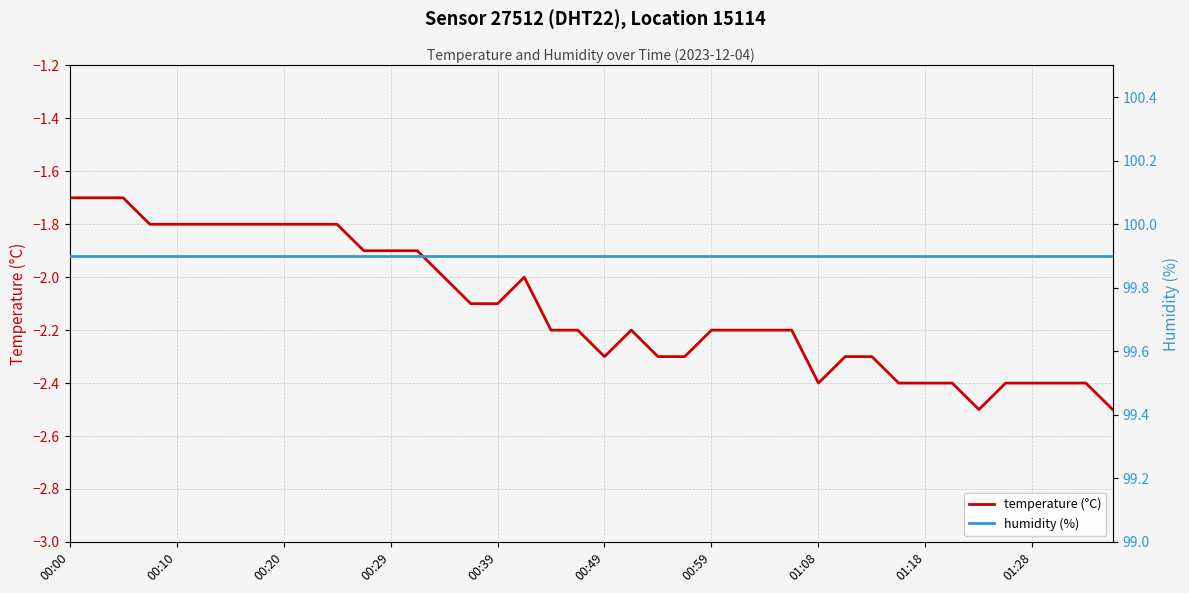

What are all the series names shown in the legend?

temperature (°C), humidity (%)